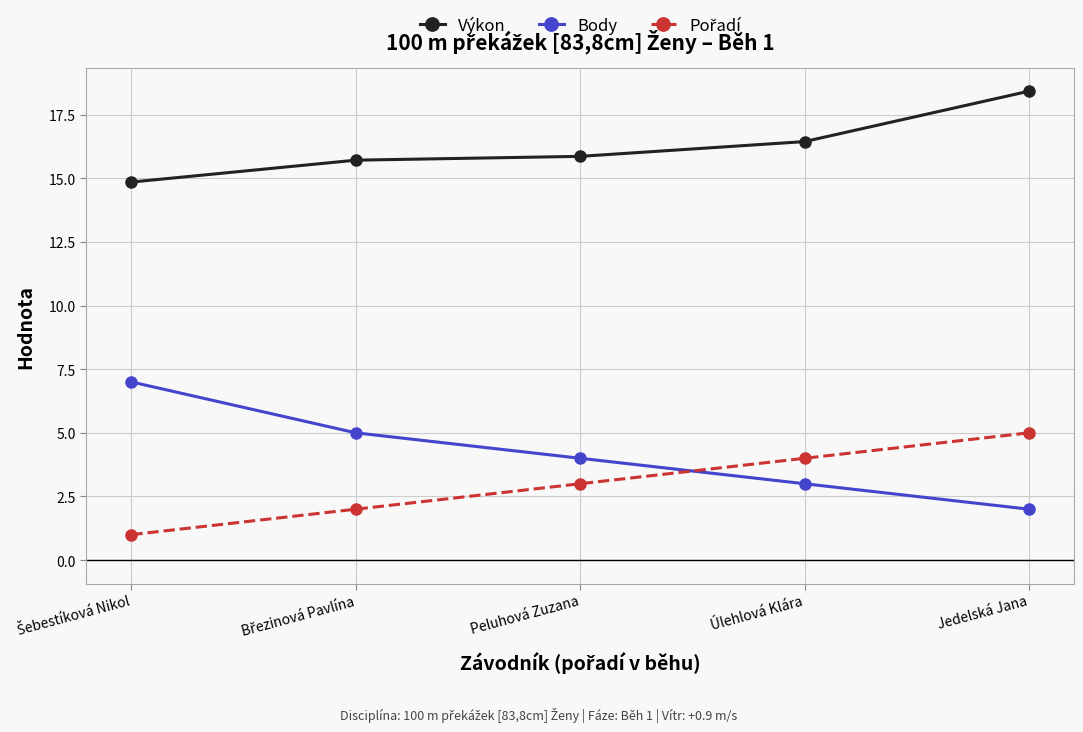

How many categories are shown in the chart?

5